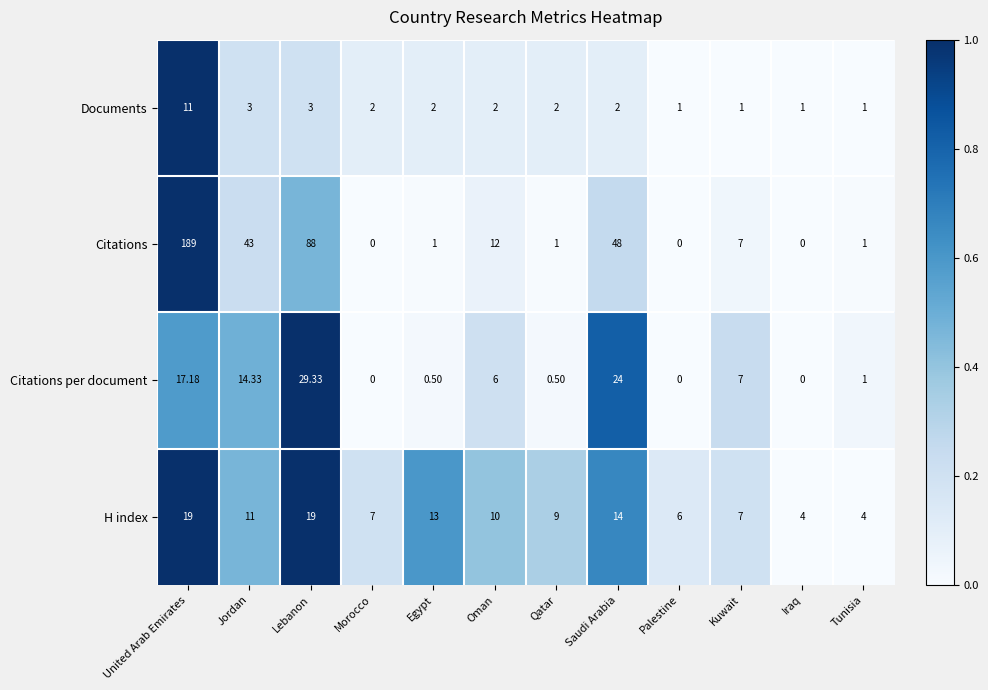

Which series has the widest spread of values?

Citations